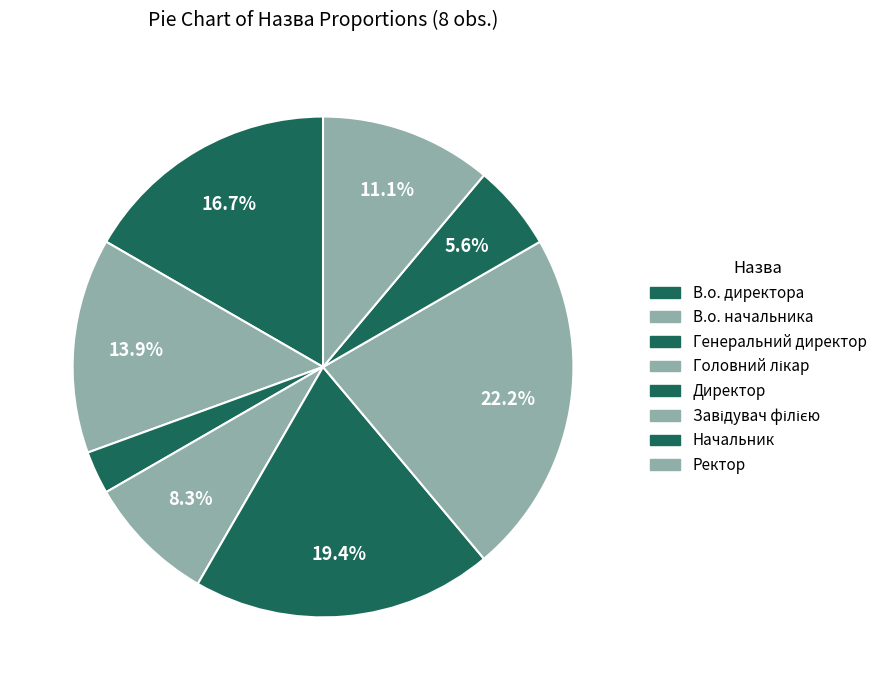

How many segments does this pie chart have?

8